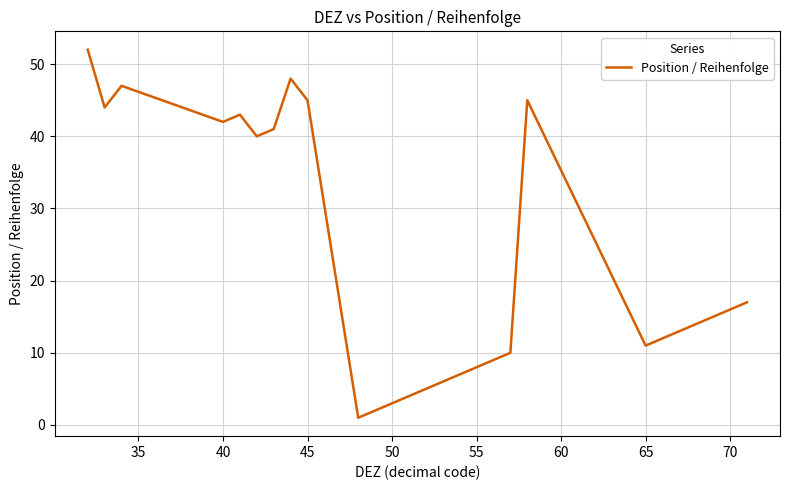

What is the maximum value shown in the chart?

52